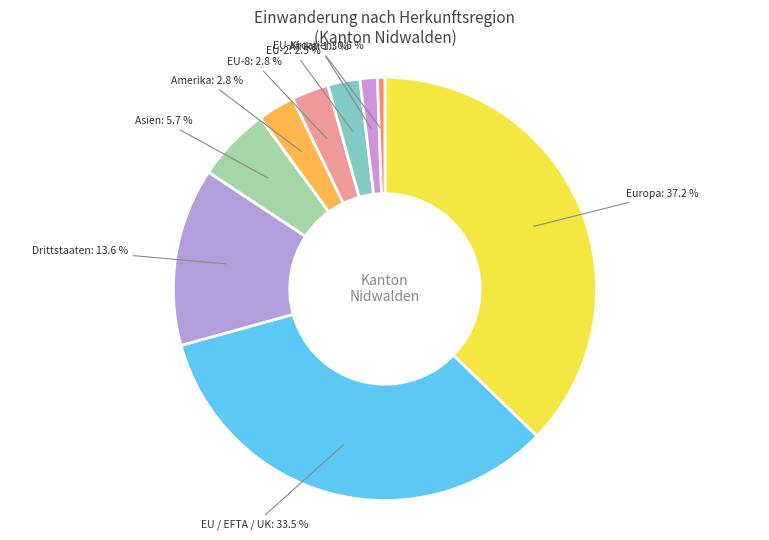

True or false: Drittstaaten accounts for 14% of the total.

True